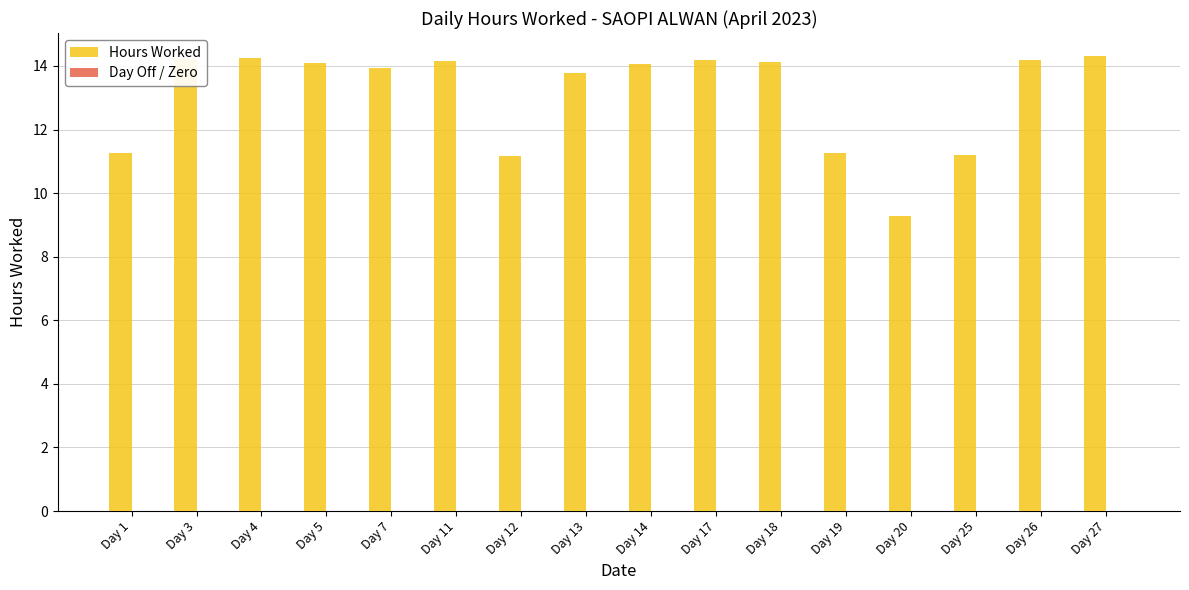

What is the sum of all values?

209.5